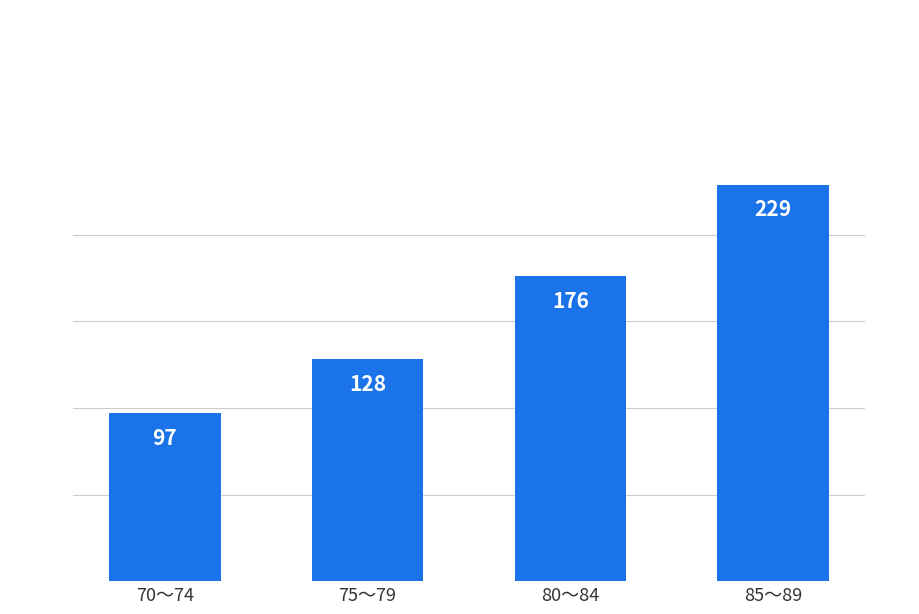

Where is the data nearest to the value 163?

80～84